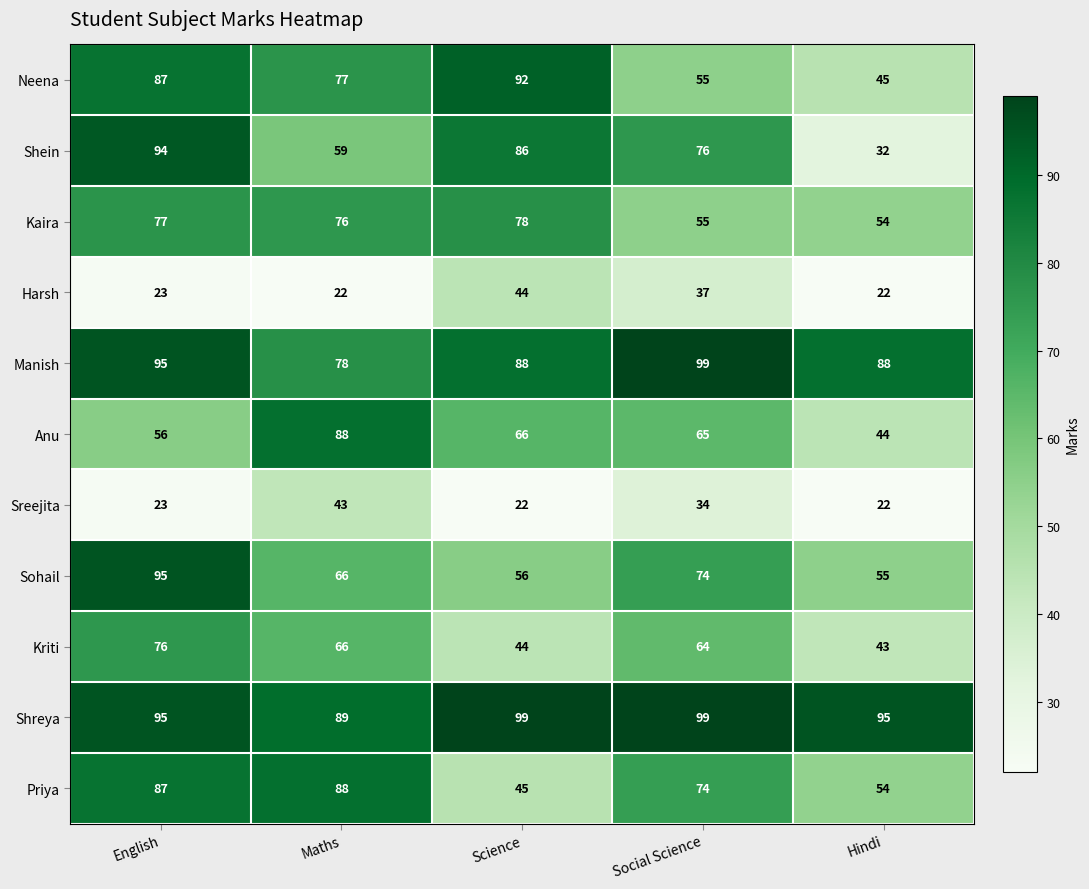

What is the smallest value displayed?

22